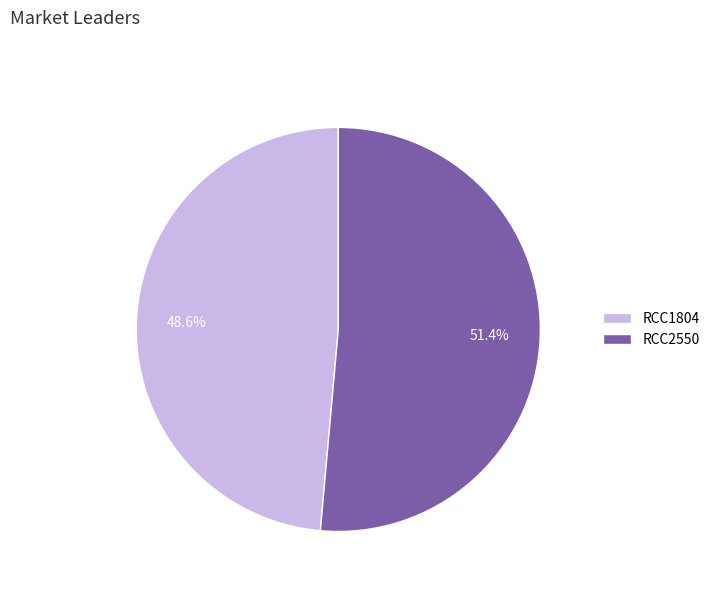

To the nearest percent, what is the average slice percentage?

50%